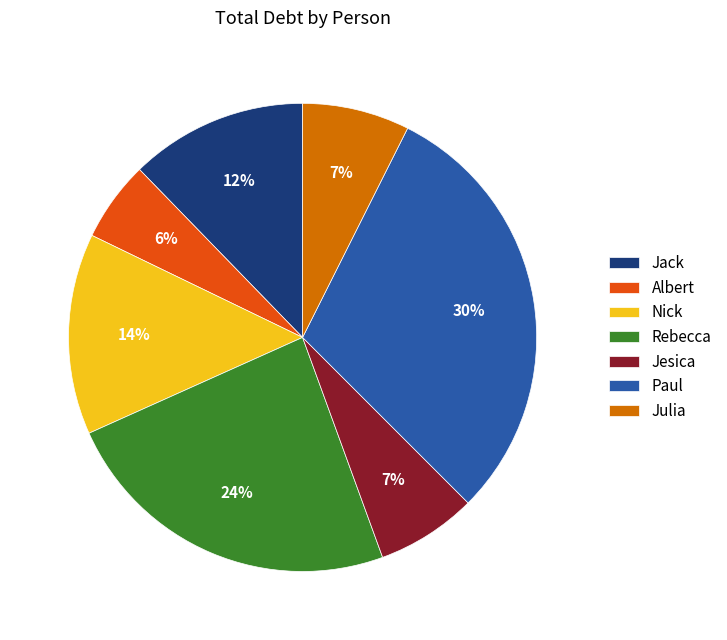

Is Rebecca the majority of the pie?

No